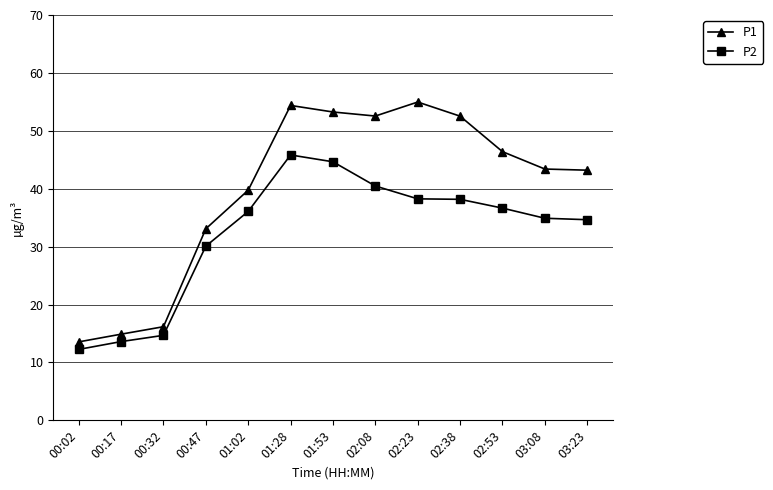

What is the total value across all series at 03:08?

78.3